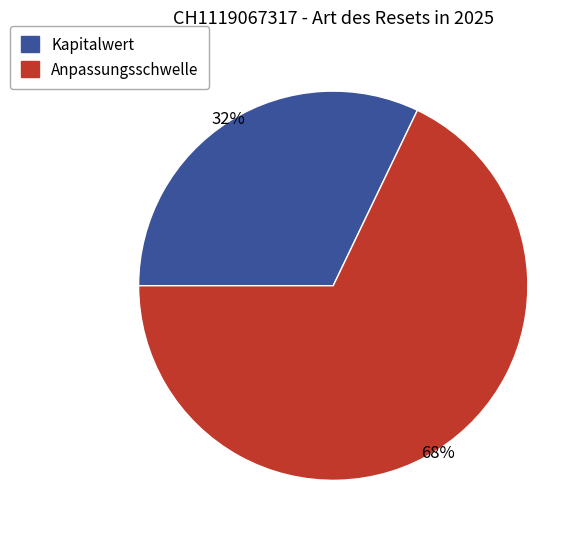

Which slice is the smallest?

Kapitalwert